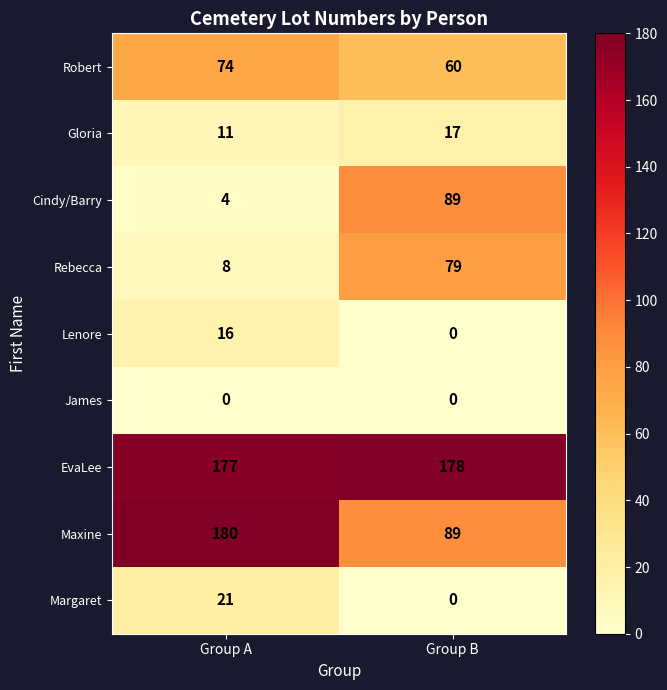

List the series in order of their peak value, lowest first.

James, Lenore, Gloria, Margaret, Robert, Rebecca, Cindy/Barry, EvaLee, Maxine